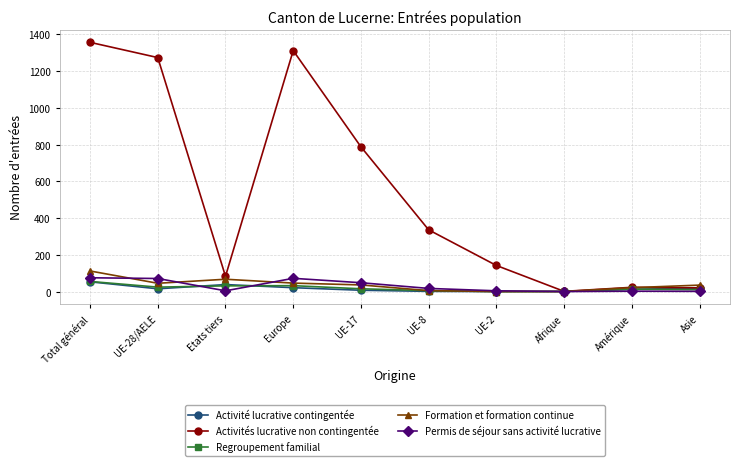

Which series changed the most between UE-28/AELE and Amérique?

Activités lucrative non contingentée